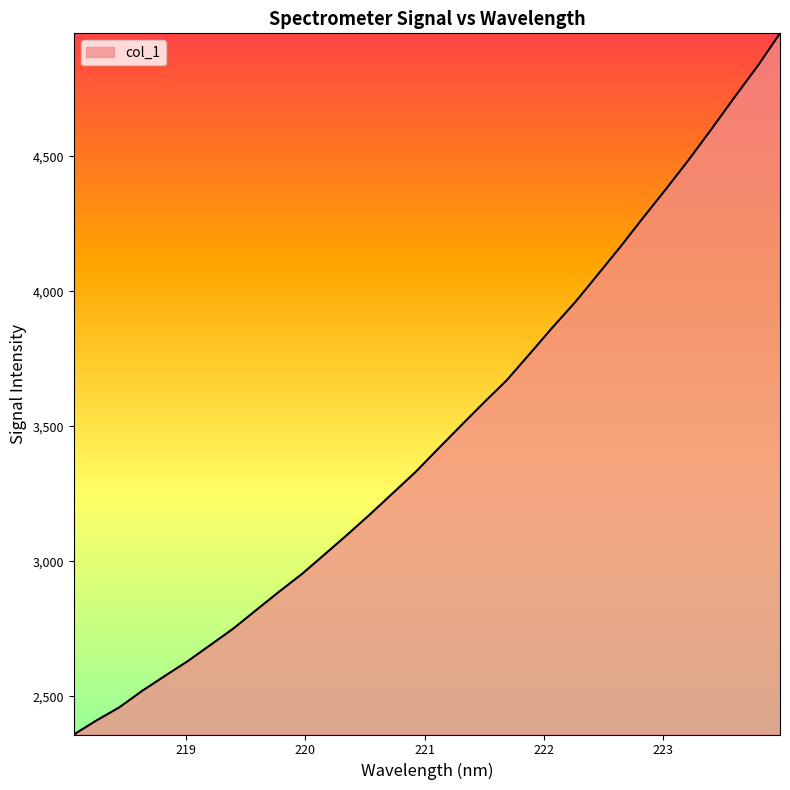

What is the minimum value shown in the chart?

2358.2